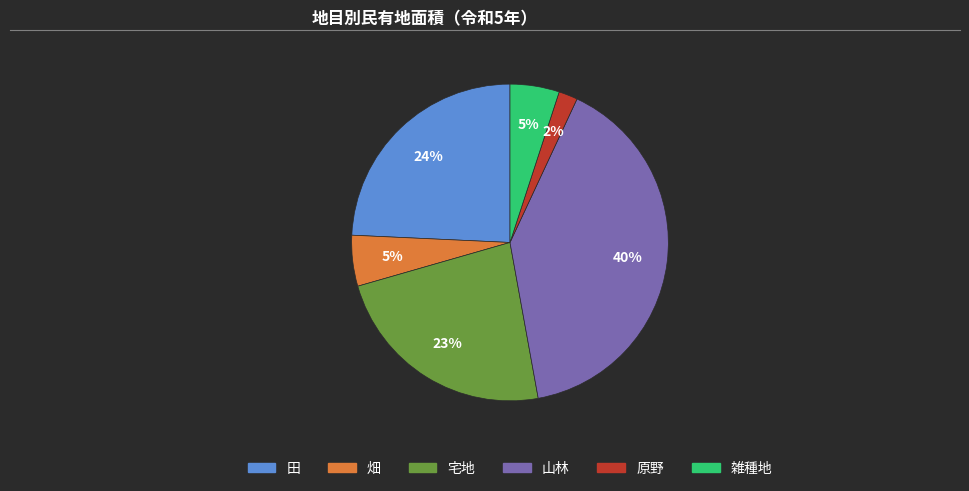

Do 畑 and 田 together represent more than half of the pie?

No